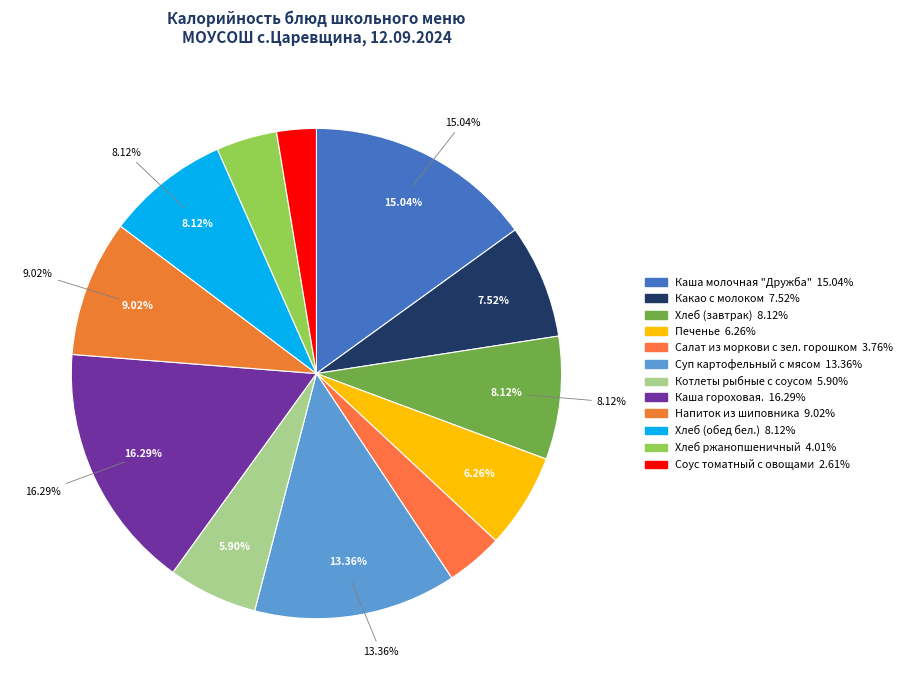

How many slices are in this pie chart?

12